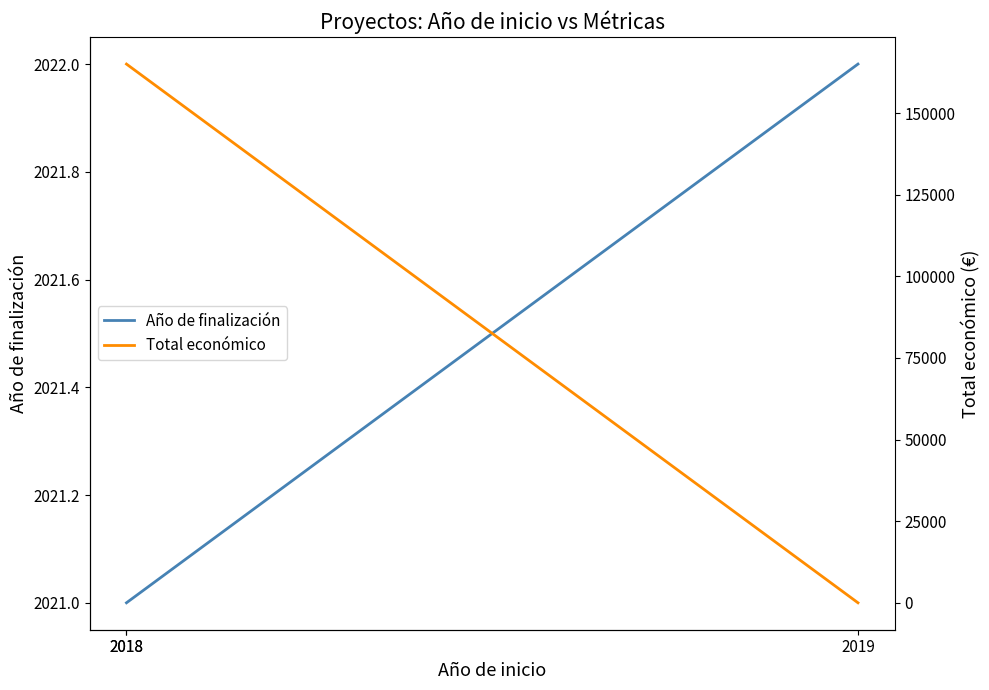

Between 2018 and 2018, which is larger?

2018